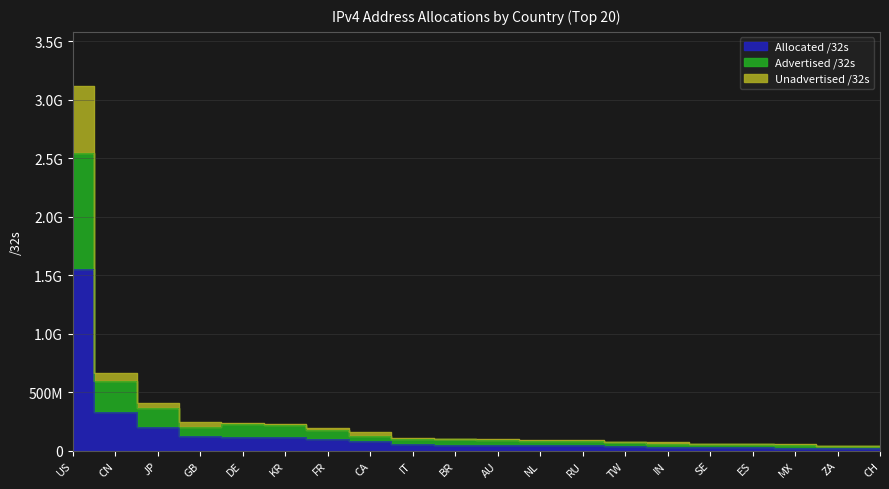

True or false: Unadvertised /32s and Allocated /32s cross at least once.

False